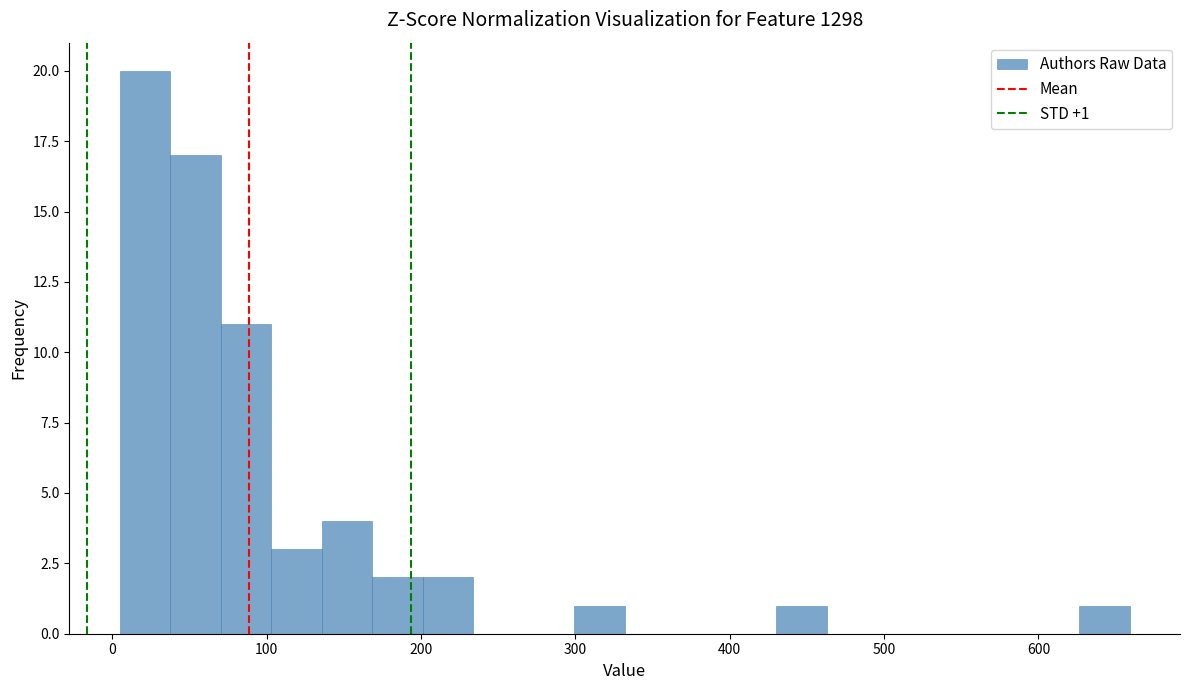

Around what value on the x-axis is the tallest bar? Give the approximate position of its centre, as read against the axis.

20